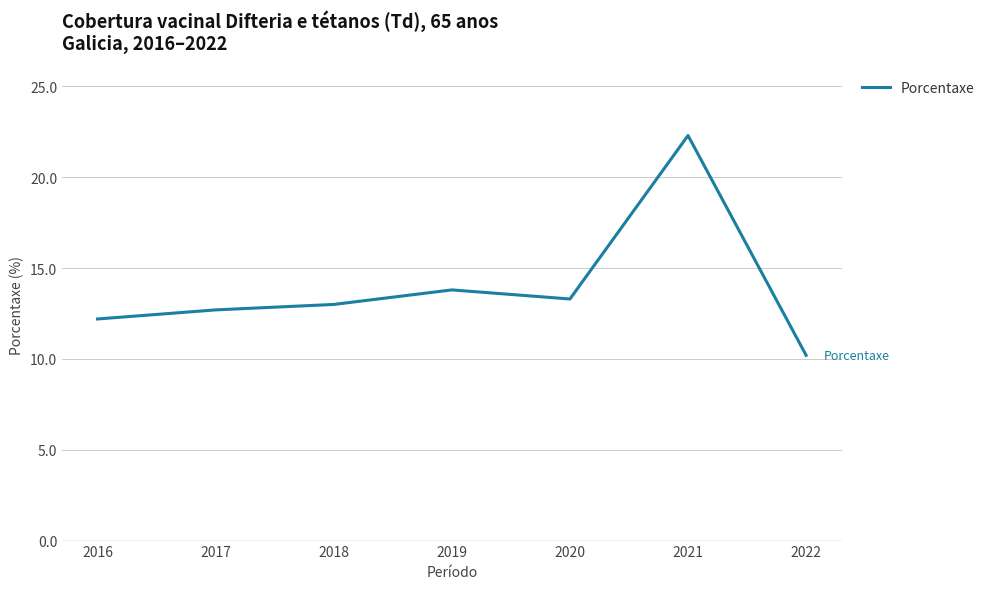

At which category does the data reach its first local peak?

2019